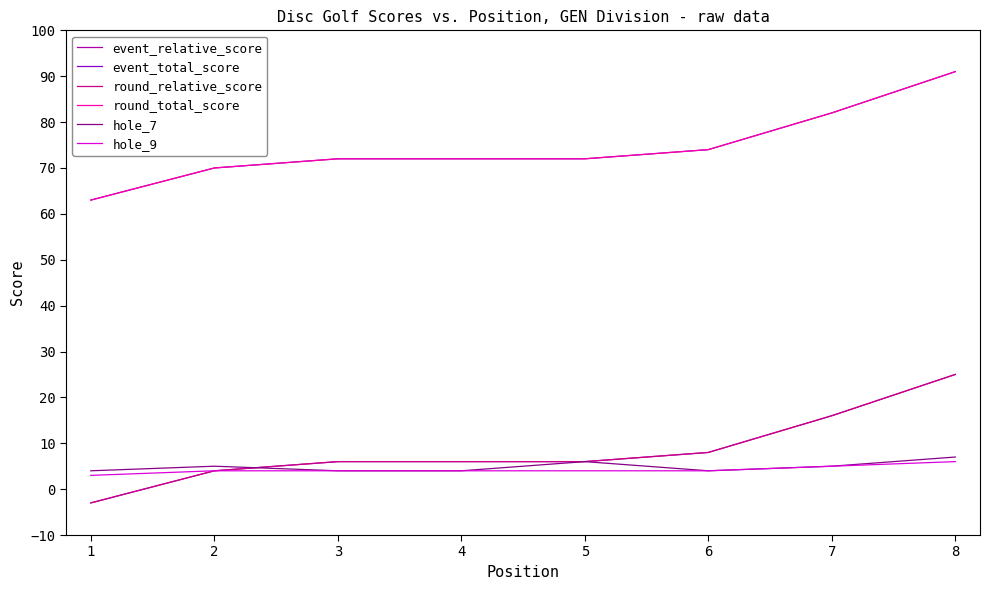

True or false: event_relative_score has more than 2 interior local peaks.

False